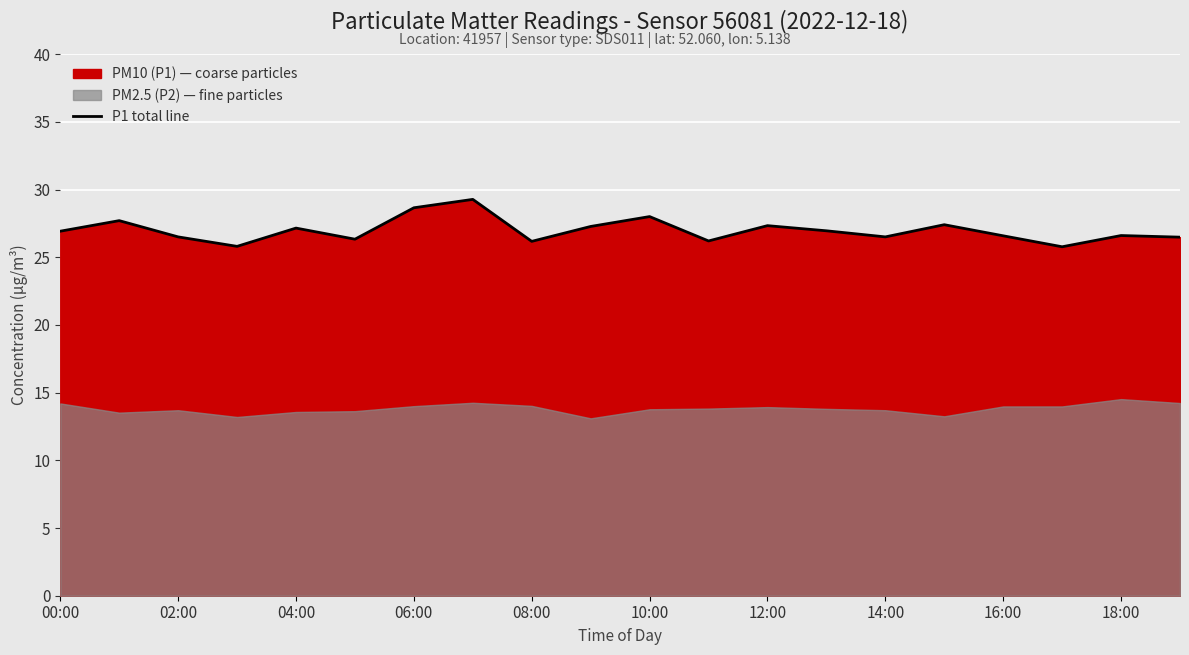

What is the minimum value for P1 total line?

25.8